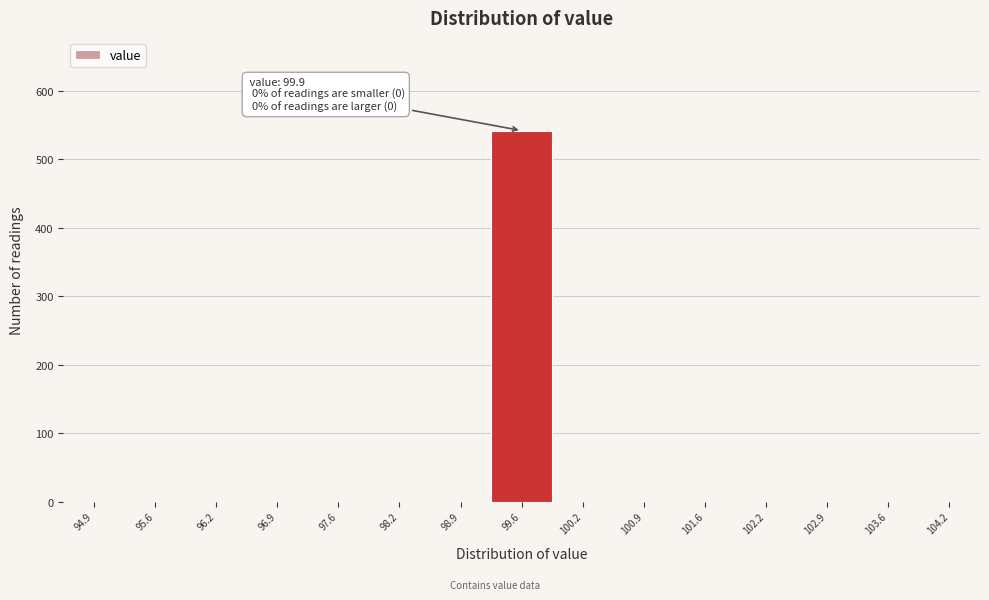

Reading left to right, extract all data points from this chart.

94.9=0	95.6=0	96.2=0	96.9=0	97.6=0	98.2=0	98.9=0	99.6=542	100.2=0	100.9=0	101.6=0	102.2=0	102.9=0	103.6=0	104.2=0